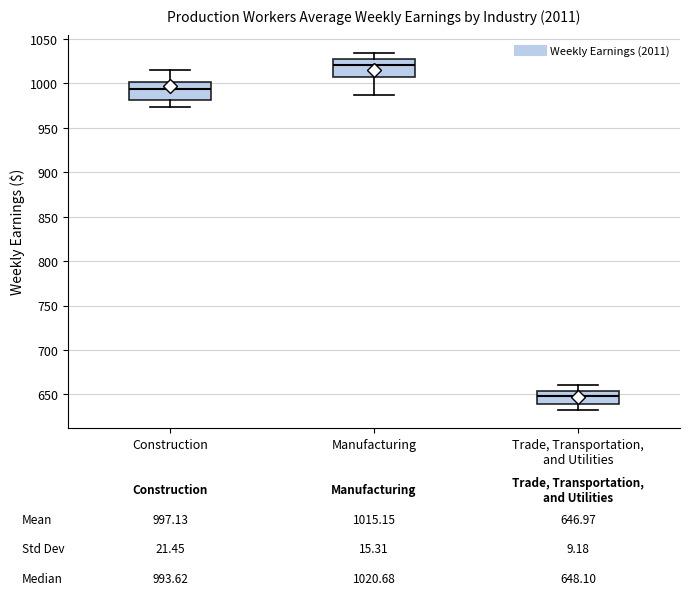

Which box has the highest median line?

Manufacturing